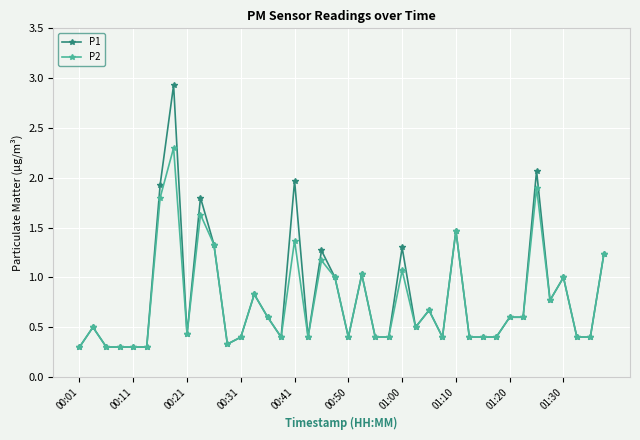

What is the maximum value shown in the chart?

2.9